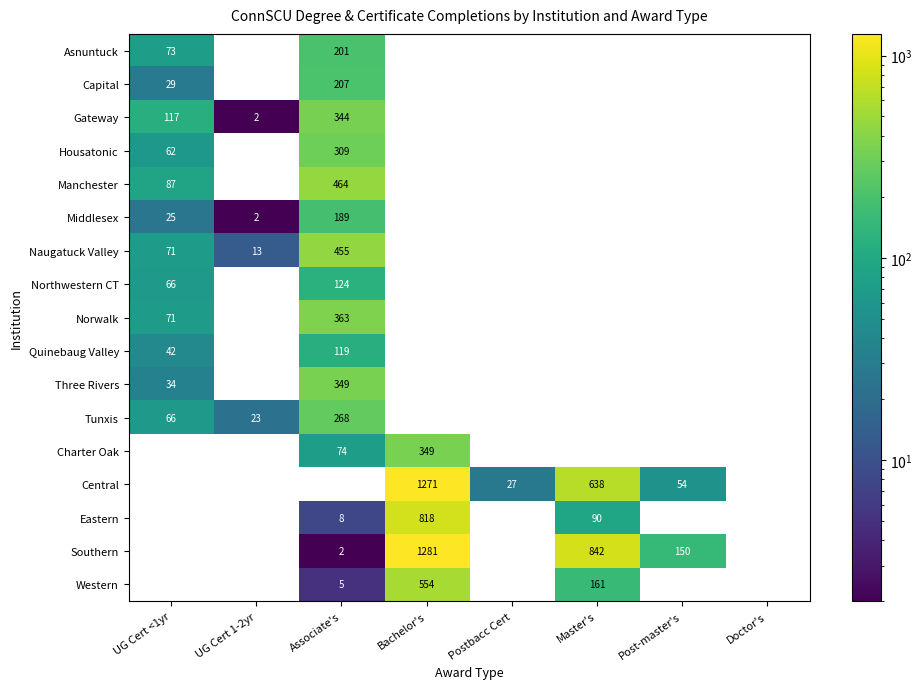

True or false: Naugatuck Valley has a value of 455 at Associate's.

True